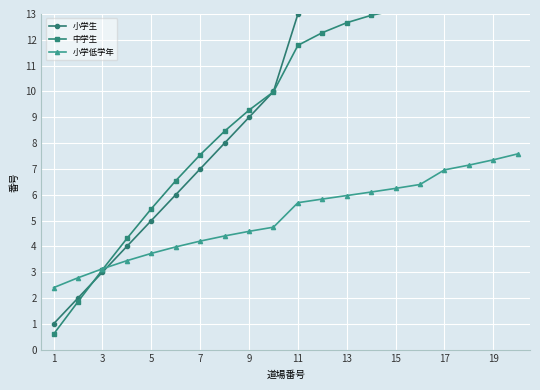

Where does the 小学低学年 series first go above 5?

11